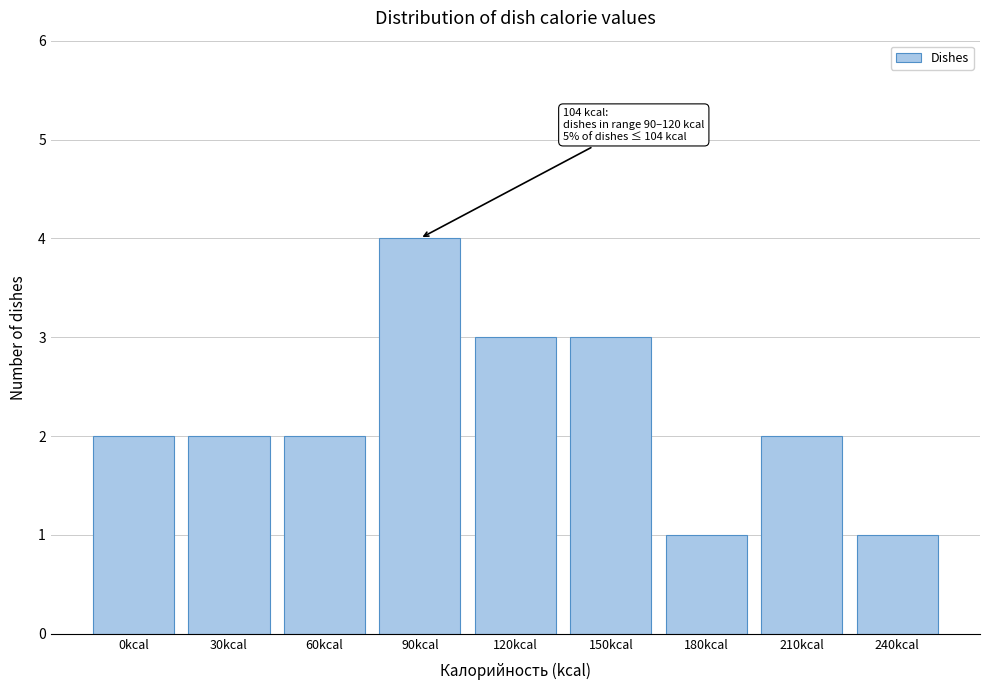

Reading left to right, transcribe all the data shown in this chart.

2	2	2	4	3	3	1	2	1